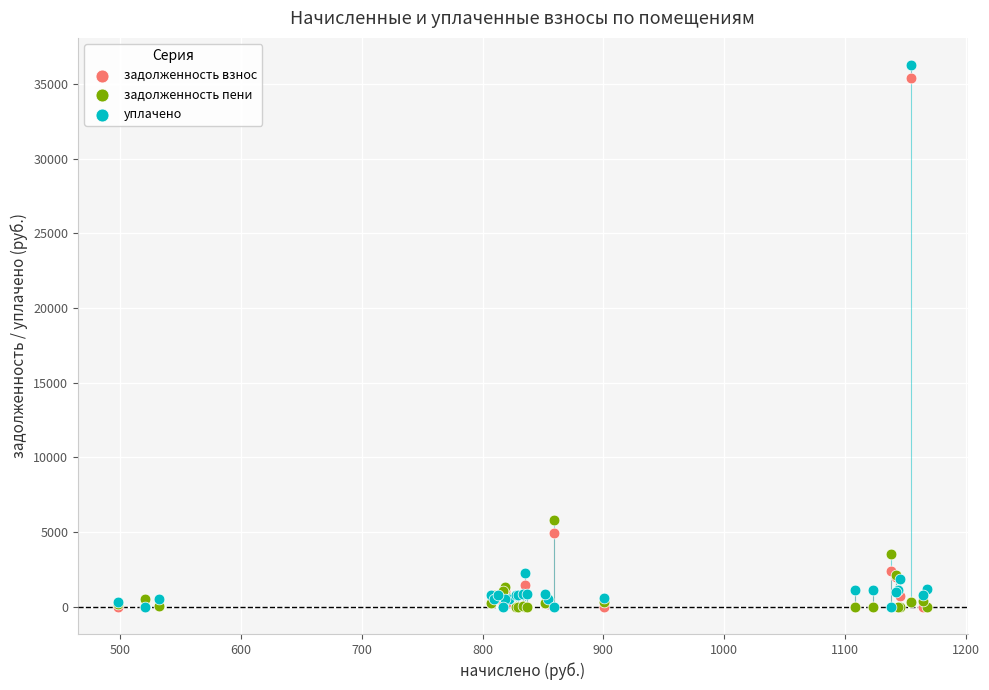

Which series has the largest Y range (max minus min)?

уплачено